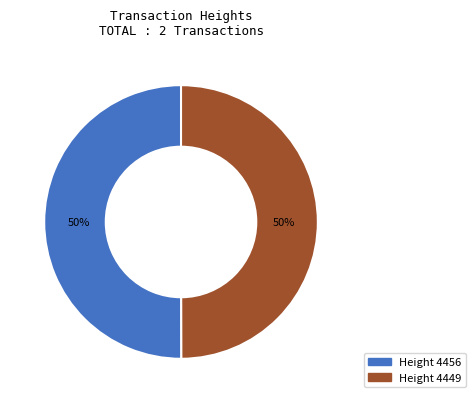

To the nearest percent, what is the average slice percentage?

50%